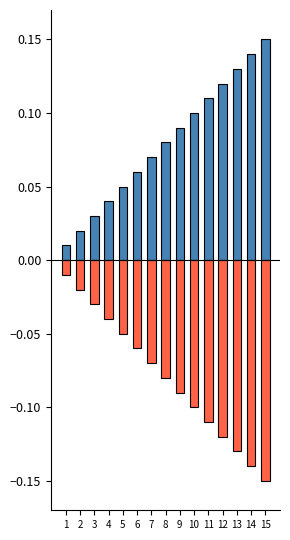

Does the chart contain stacked bars?

No